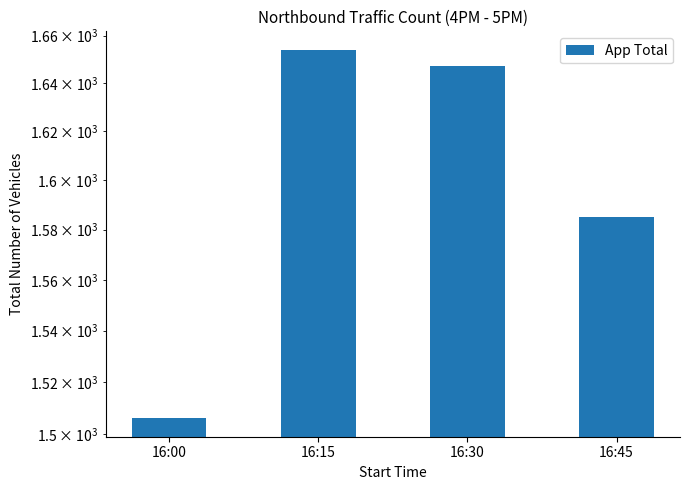

The chart shows a value of 616 at 16:45. True or false?

False